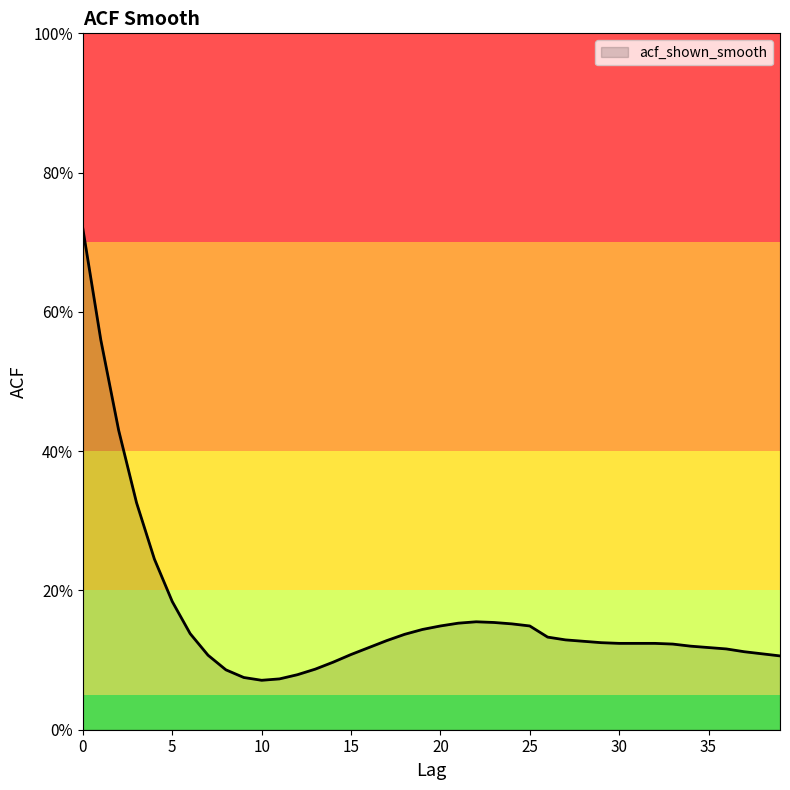

Does the chart display data point markers on the line(s)?

No